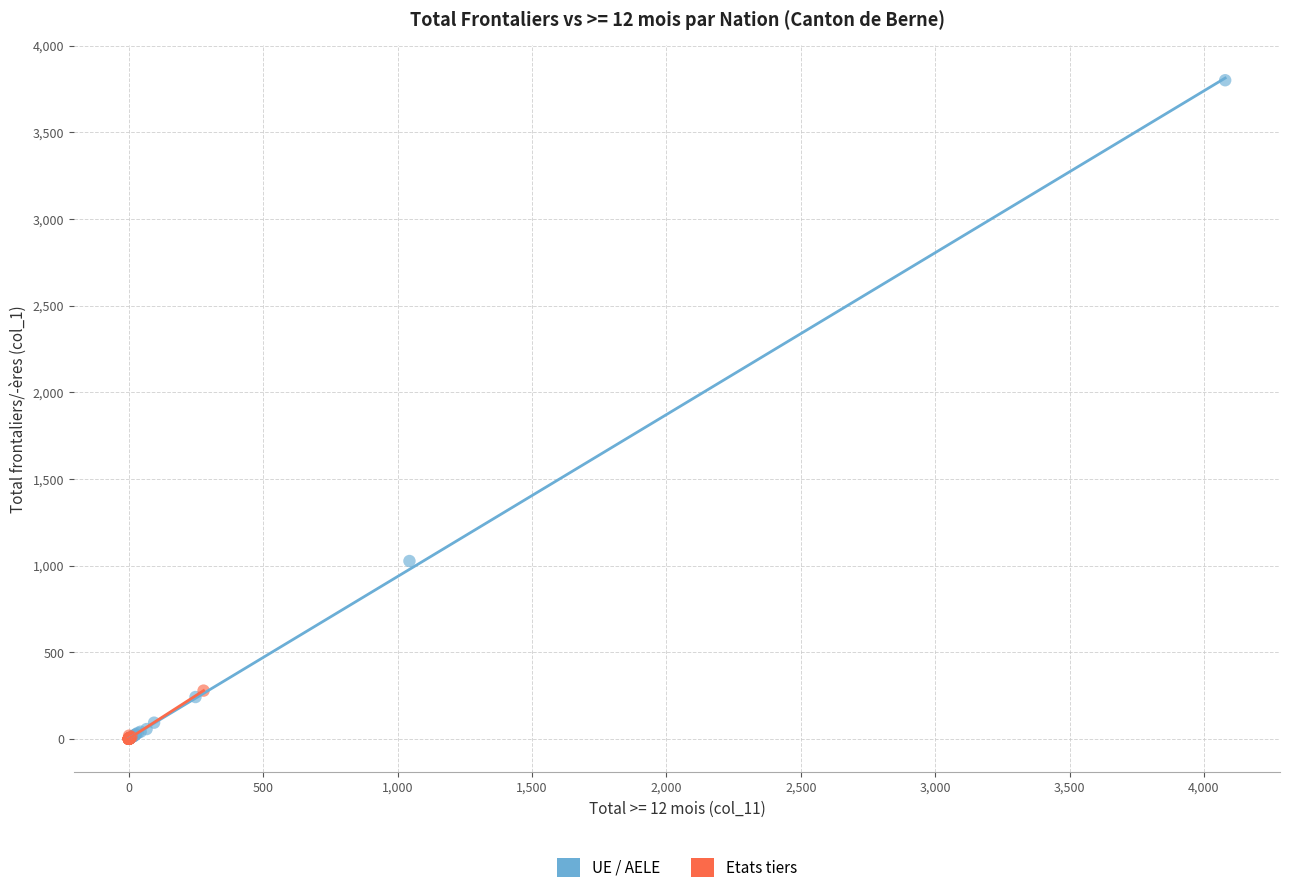

Which series reaches the maximum Y coordinate?

UE / AELE